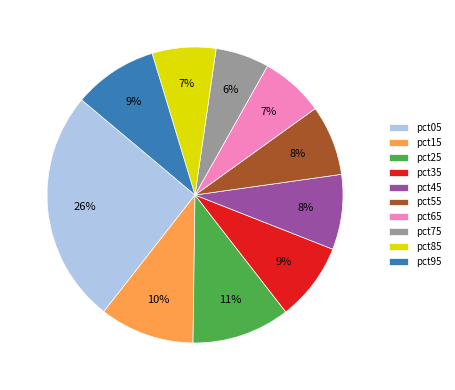

How many segments does this pie chart have?

10